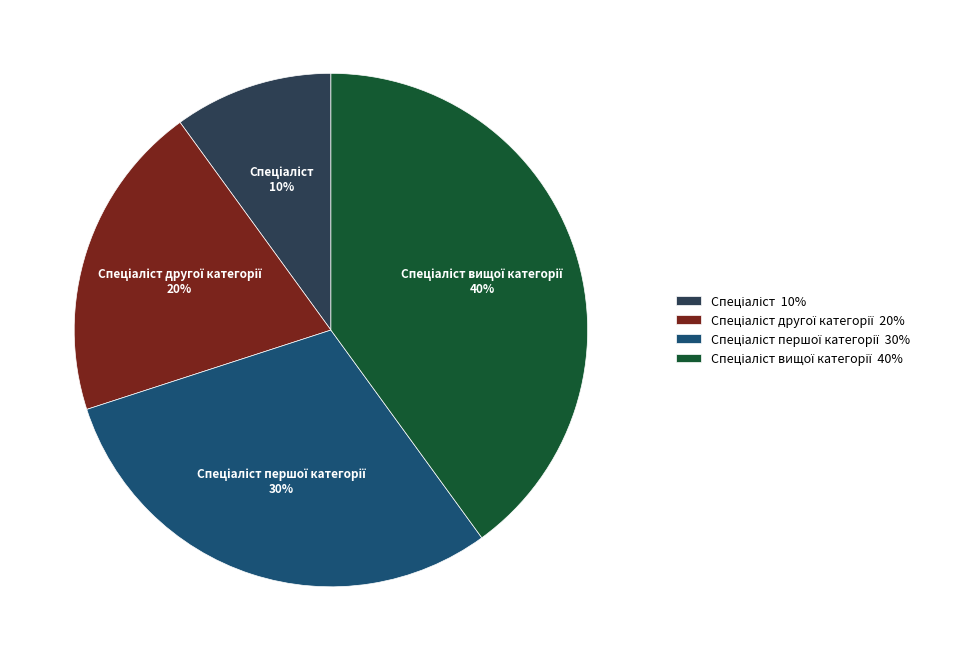

How many segments does this pie chart have?

4